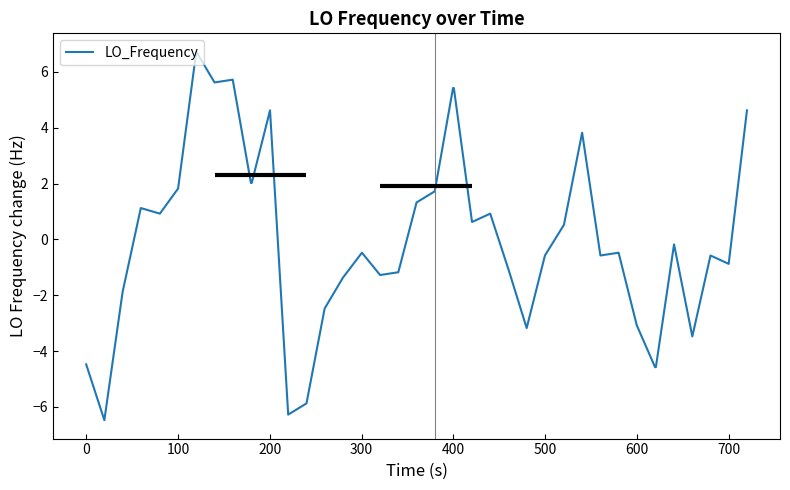

What is the difference between the maximum and minimum values?

13.2